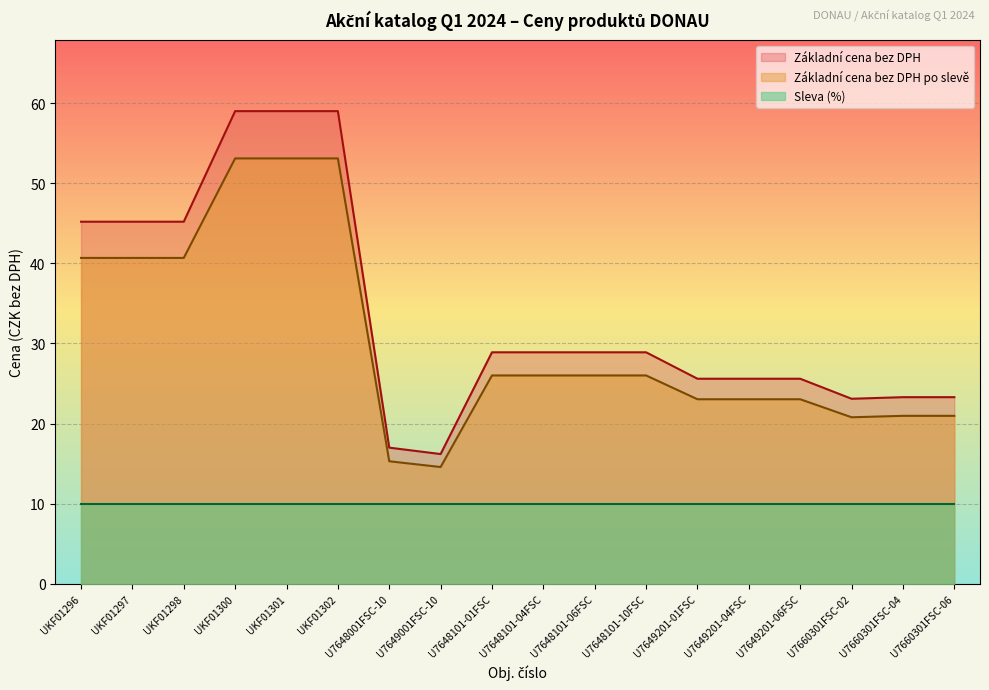

What is the value of the Základní cena bez DPH po slevě point at the 13th from the left?

23.0